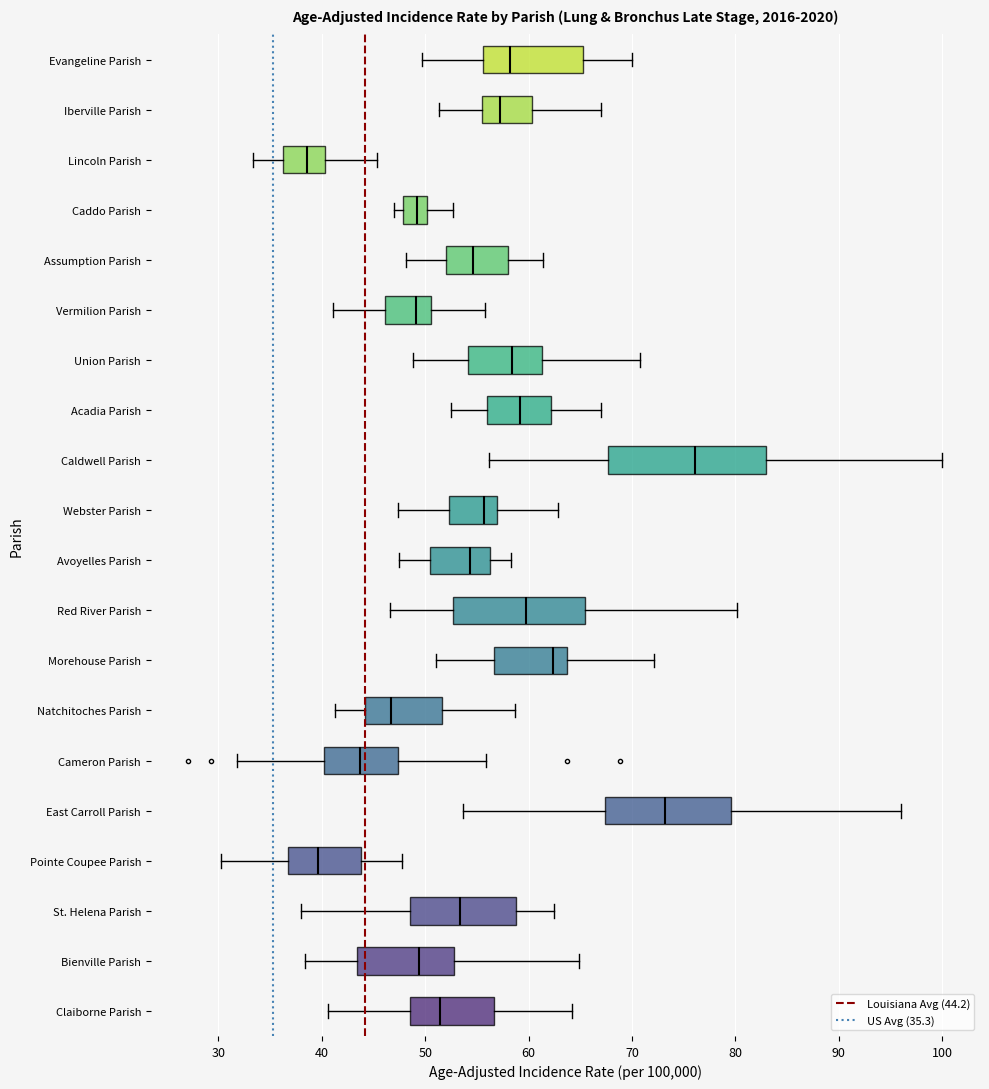

Reading bottom to top, transcribe this box plot: for each box, give where its median line is, the range the box spans, and where its two whiskers end, as read against the x-axis. The values are not printed on the chart, so give them approximately, as read against the axis.

Claiborne Parish: median 51, box 49 to 57, whiskers 41 to 64
Bienville Parish: median 49, box 43 to 53, whiskers 38 to 65
St. Helena Parish: median 53, box 49 to 59, whiskers 38 to 62
Pointe Coupee Parish: median 40, box 37 to 44, whiskers 30 to 48
East Carroll Parish: median 73, box 67 to 80, whiskers 54 to 96
Cameron Parish: median 44, box 40 to 47, whiskers 32 to 56
Natchitoches Parish: median 47, box 44 to 52, whiskers 41 to 59
Morehouse Parish: median 62, box 57 to 64, whiskers 51 to 72
Red River Parish: median 60, box 53 to 65, whiskers 47 to 80
Avoyelles Parish: median 54, box 50 to 56, whiskers 47 to 58
Webster Parish: median 56, box 52 to 57, whiskers 47 to 63
Caldwell Parish: median 76, box 68 to 83, whiskers 56 to 100
Acadia Parish: median 59, box 56 to 62, whiskers 53 to 67
Union Parish: median 58, box 54 to 61, whiskers 49 to 71
Vermilion Parish: median 49, box 46 to 51, whiskers 41 to 56
Assumption Parish: median 55, box 52 to 58, whiskers 48 to 61
Caddo Parish: median 49, box 48 to 50, whiskers 47 to 53
Lincoln Parish: median 39, box 36 to 40, whiskers 33 to 45
Iberville Parish: median 57, box 56 to 60, whiskers 51 to 67
Evangeline Parish: median 58, box 56 to 65, whiskers 50 to 70